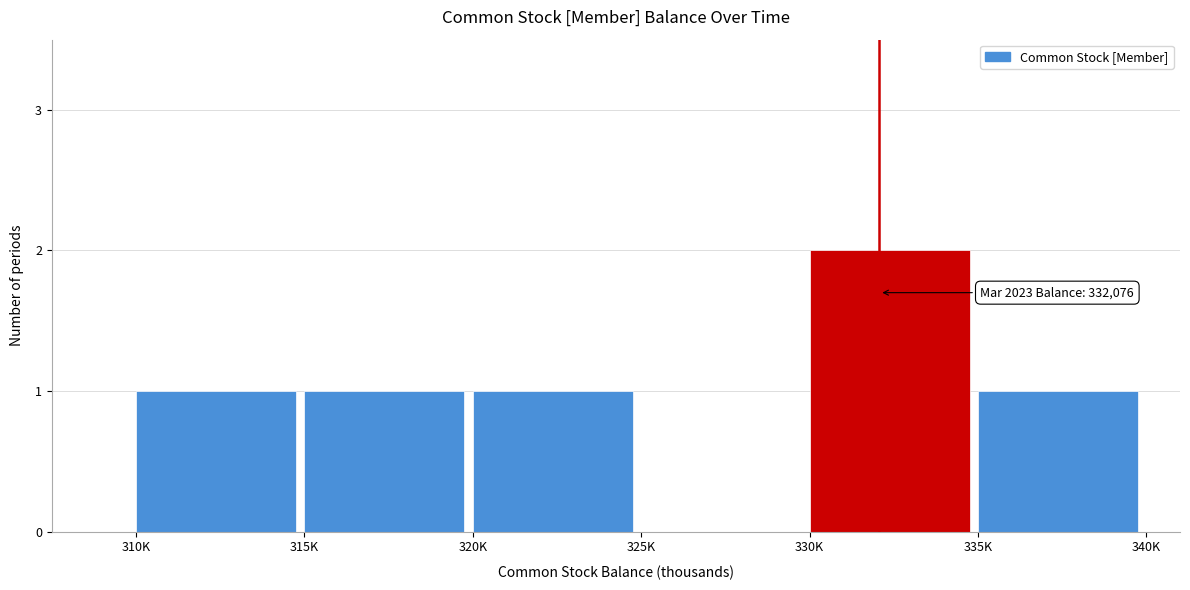

Reading left to right, what are all the values shown in this chart?

310K=1	315K=1	320K=1	325K=0	330K=2	335K=1